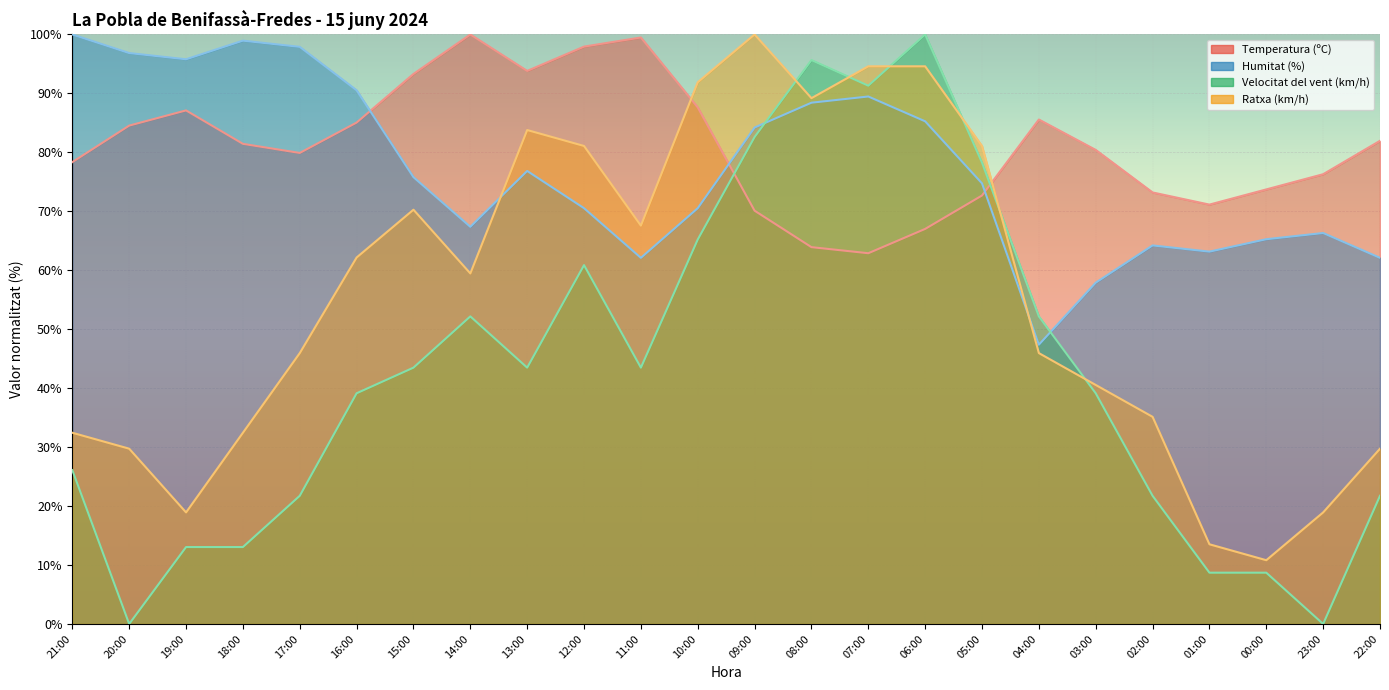

What is the difference between the maximum and minimum values in the Ratxa (km/h) series?

89.2